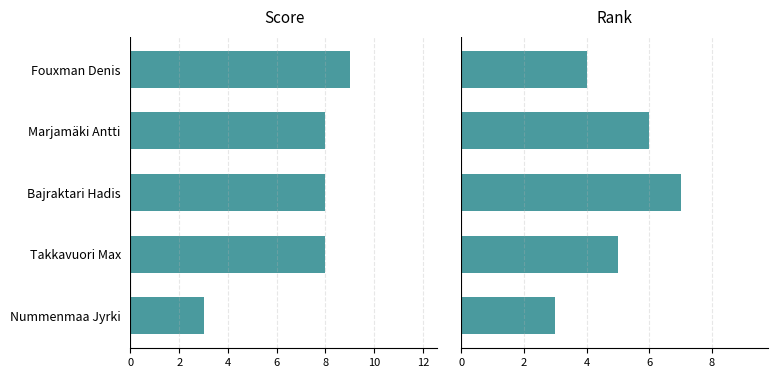

What is the maximum value for Rank?

7